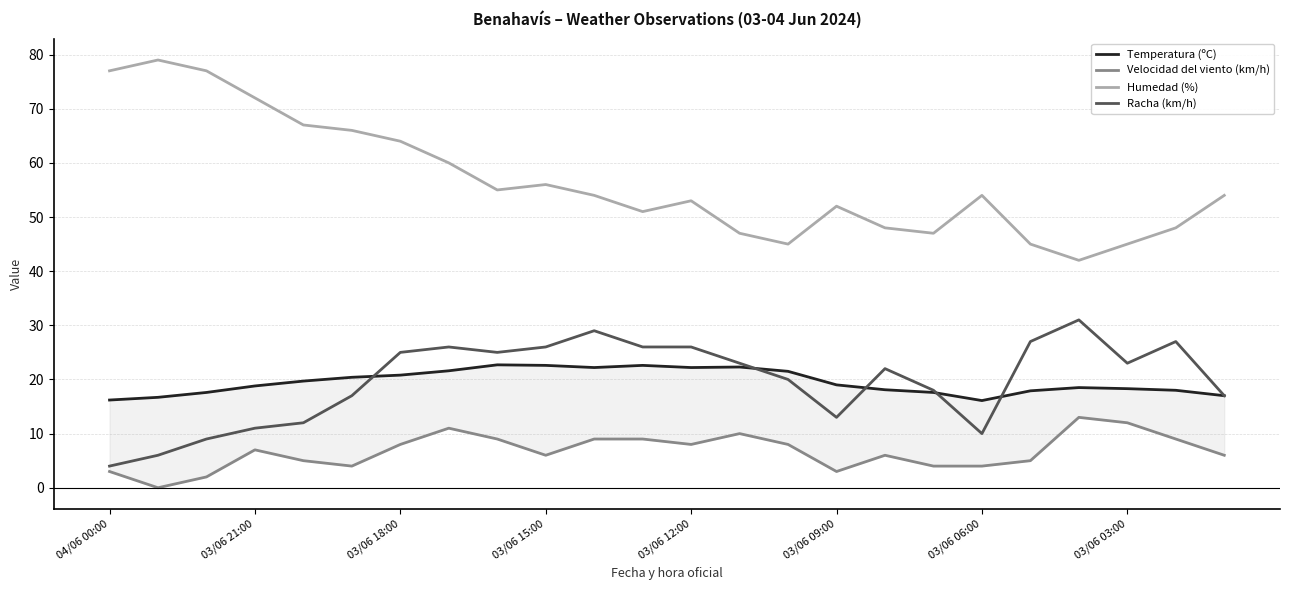

True or false: Racha (km/h) and Humedad (%) cross at least once.

False